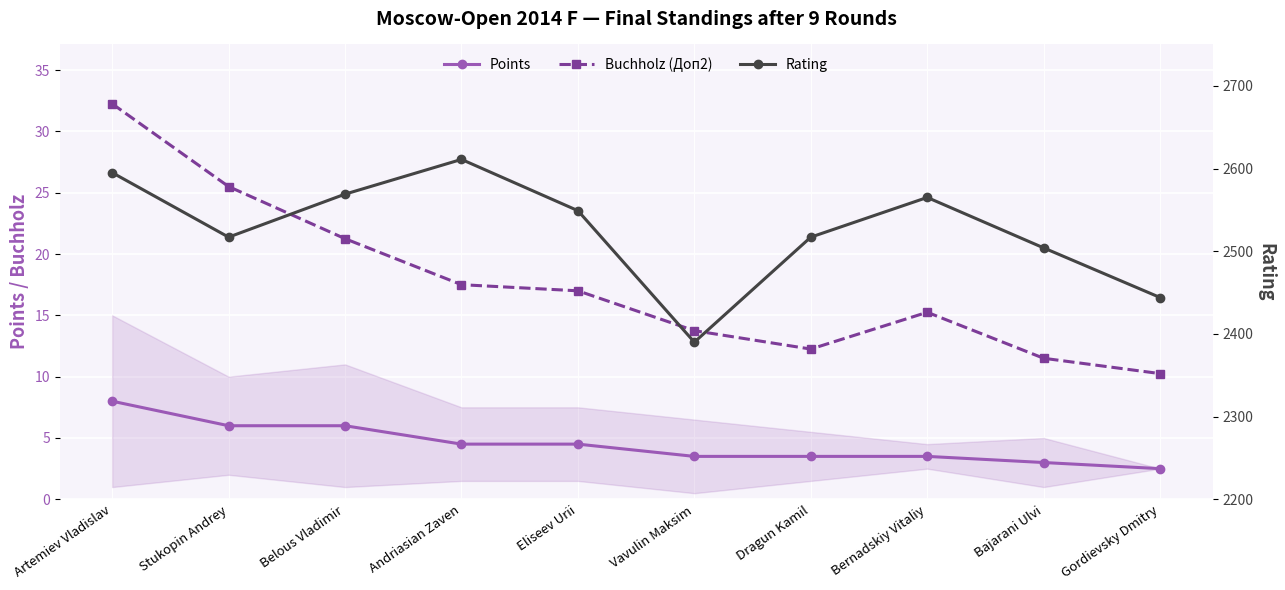

What is the value of the Points point at the 10th from the left?

2.5